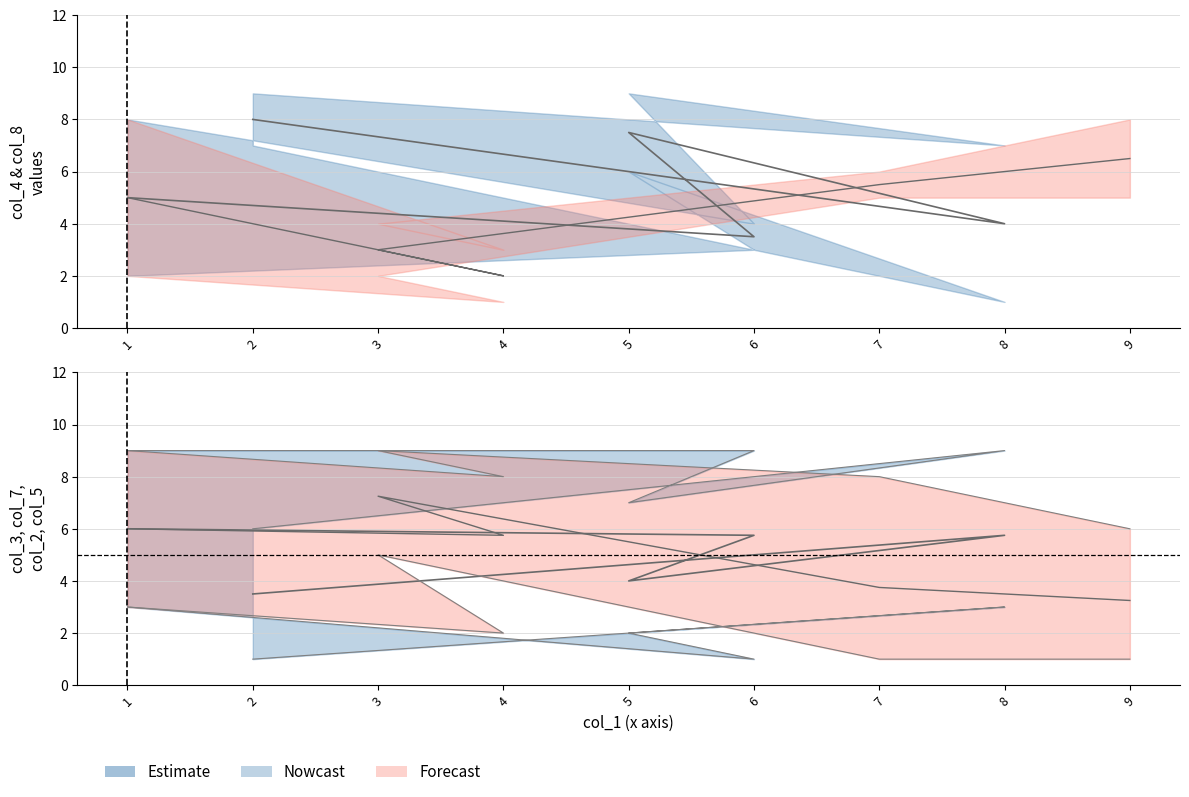

True or false: col_4 has a value of 9 at 5.

True